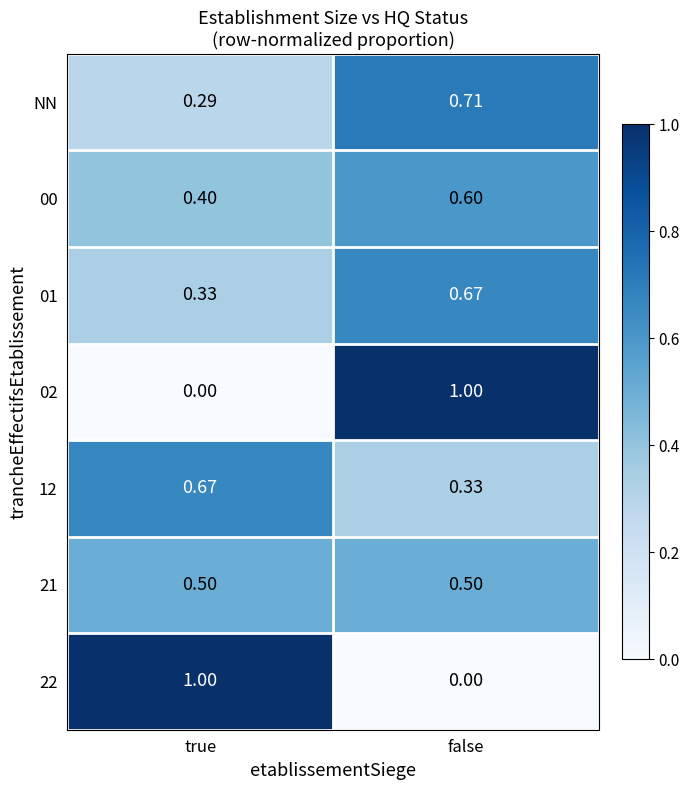

Which category has the highest value in the 02 series?

false